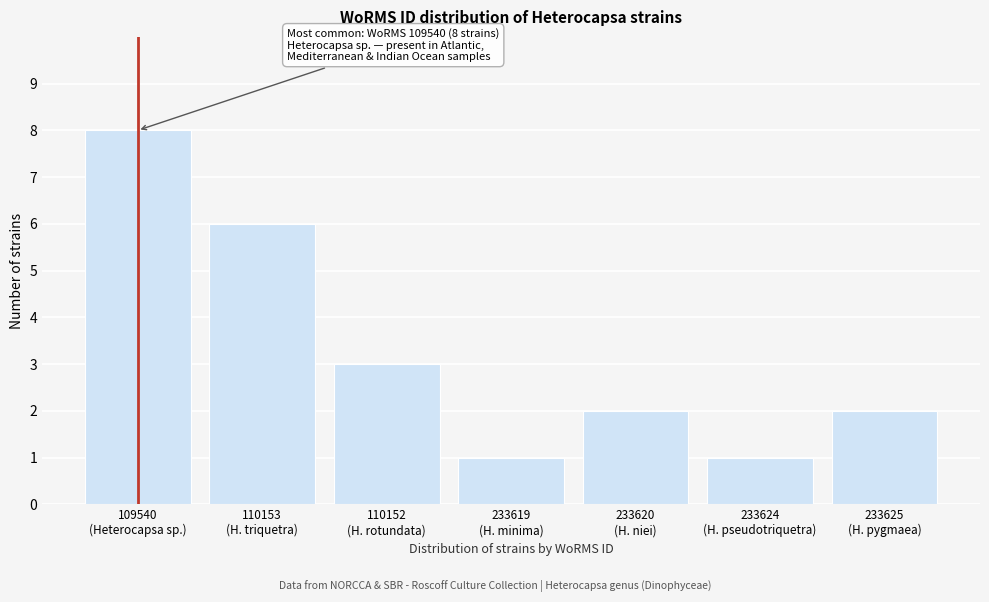

Reading left to right, list all the values displayed in this chart.

8	6	3	1	2	1	2